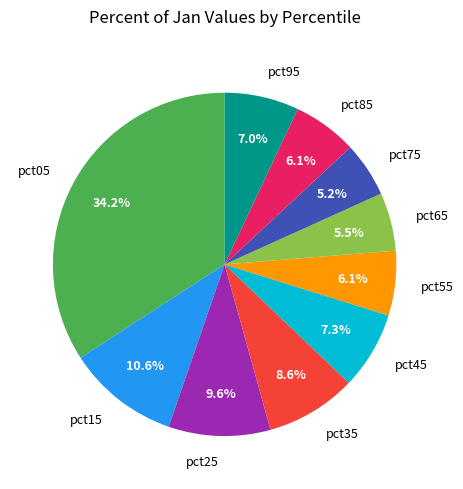

To the nearest percent, what is the combined percentage of pct55 and pct15?

17%